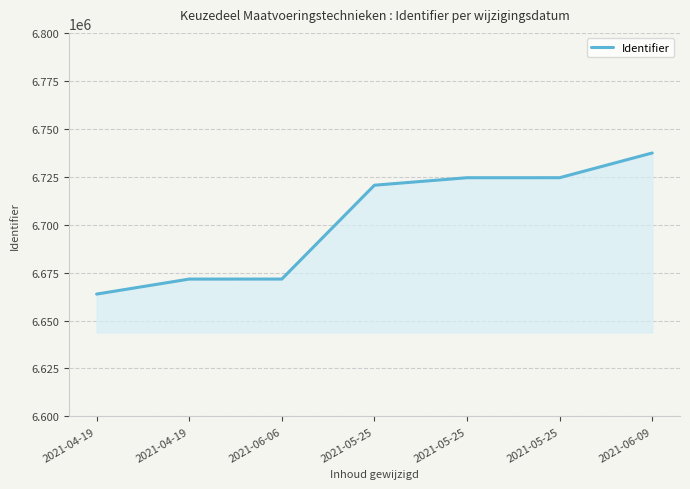

Reading left to right, extract all data points from this chart.

6663797	6671628	6671631	6720570	6724478	6724487	6737382